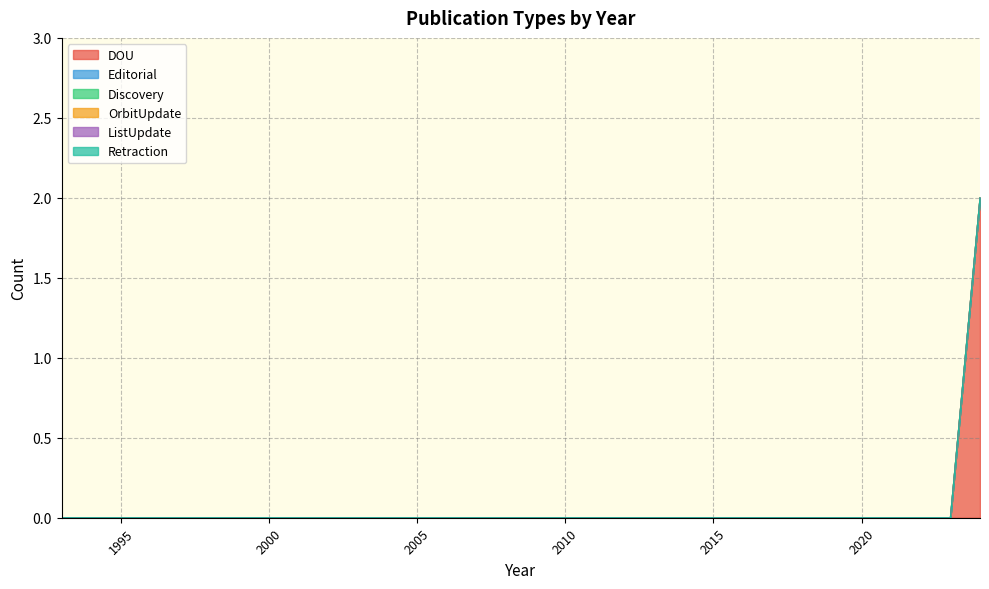

Is the value of DOU at 2007 greater than the value of OrbitUpdate at 2006?

No